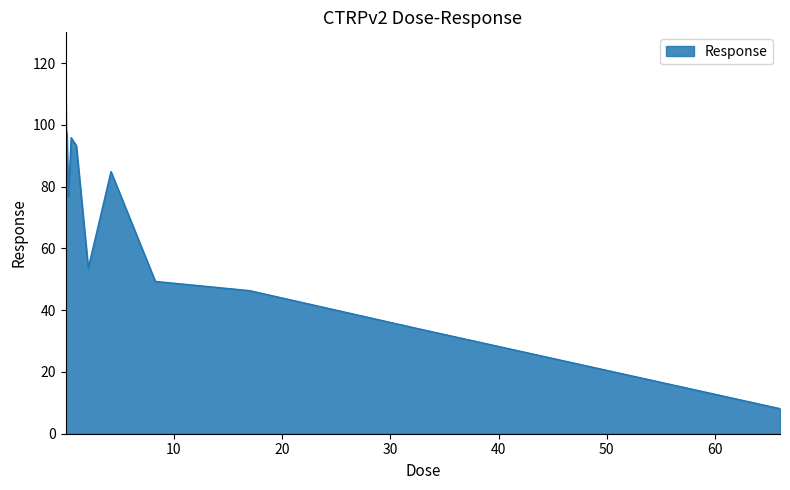

What is the greatest value displayed?

109.2